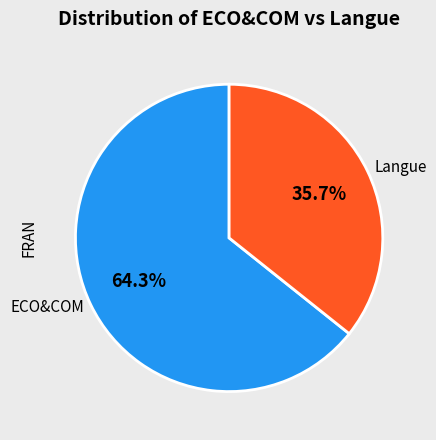

What is the ratio of the value at Langue to the value at ECO&COM?

0.6